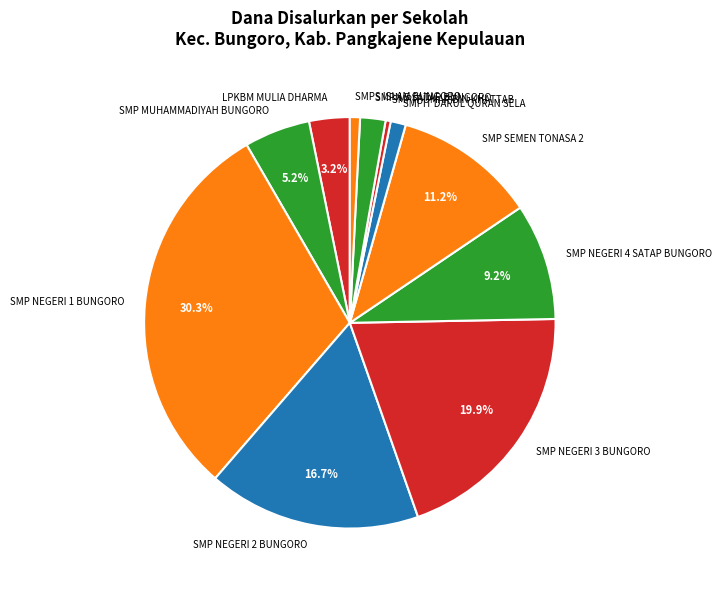

Is SMP SEMEN TONASA 2 the majority of the pie?

No